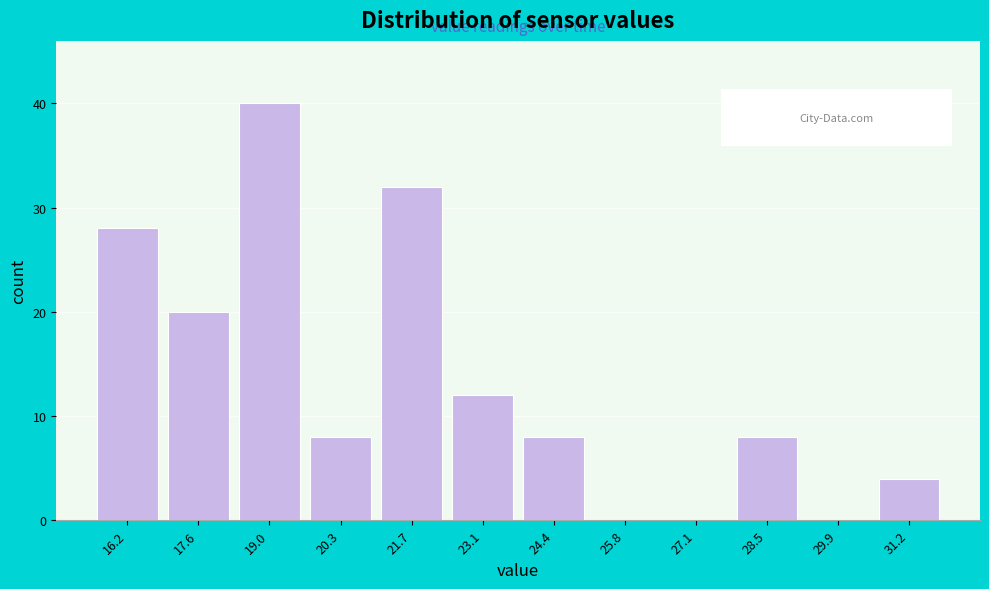

Reading left to right, transcribe all the data shown in this chart.

16.2=28	17.6=20	19.0=40	20.3=8	21.7=32	23.1=12	24.4=8	25.8=0	27.1=0	28.5=8	29.9=0	31.2=4